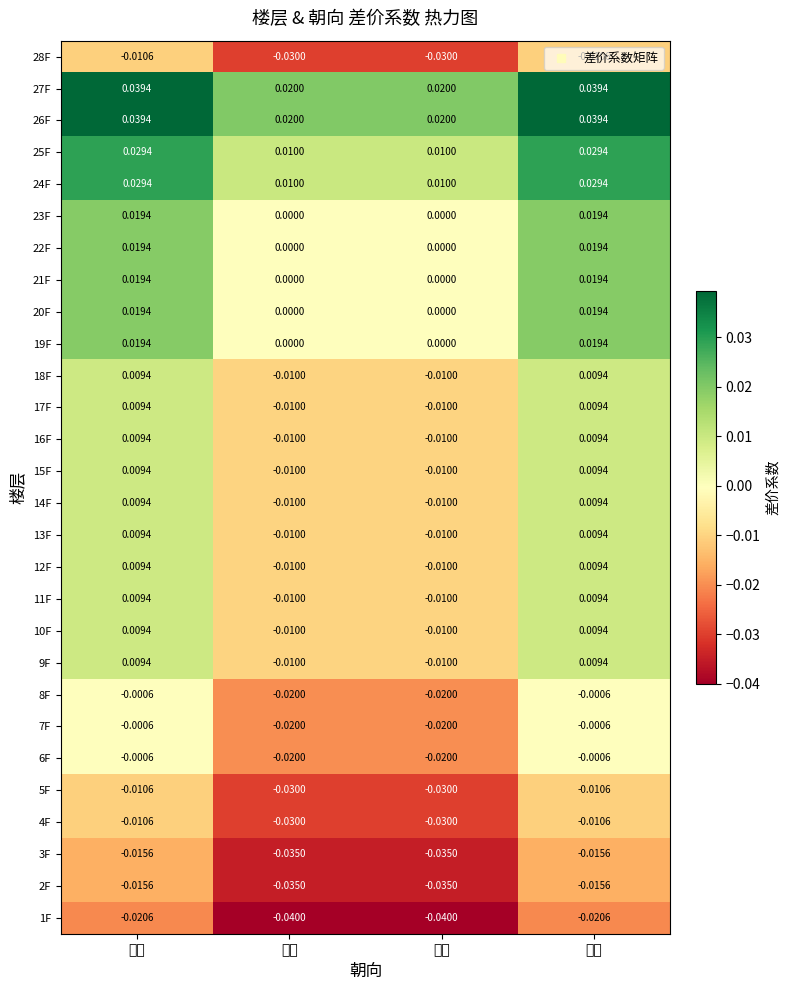

Is the value of 25F at 西南 greater than the value of 27F at 西南?

No